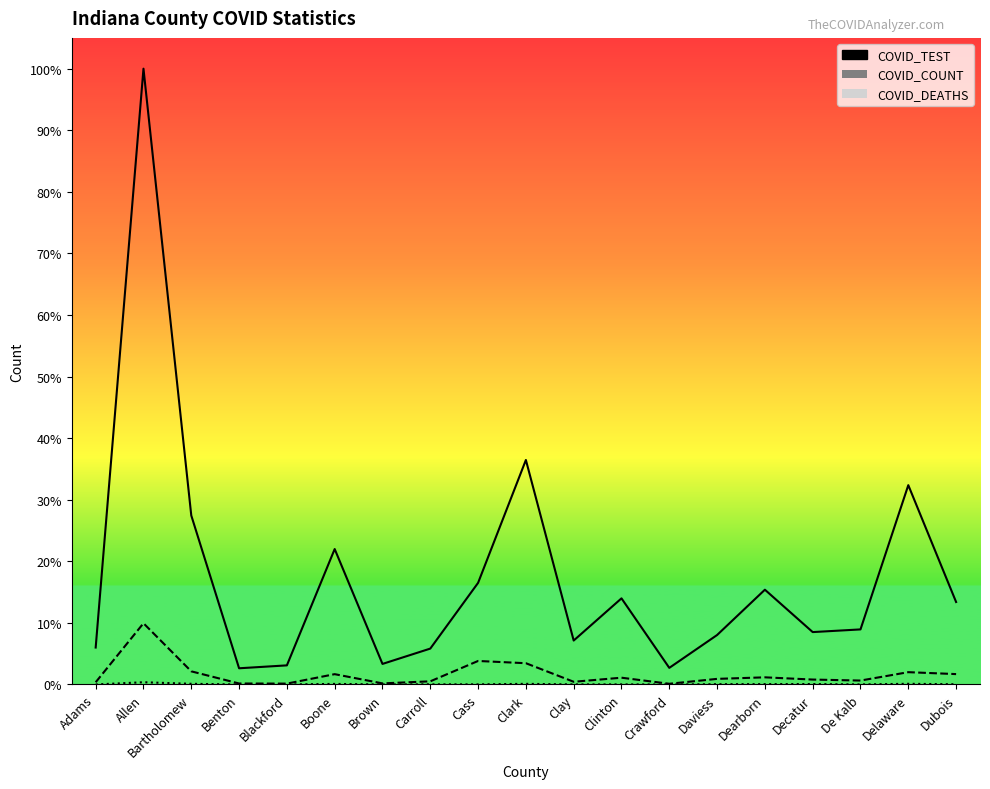

At which label does COVID_TEST reach its minimum?

Benton